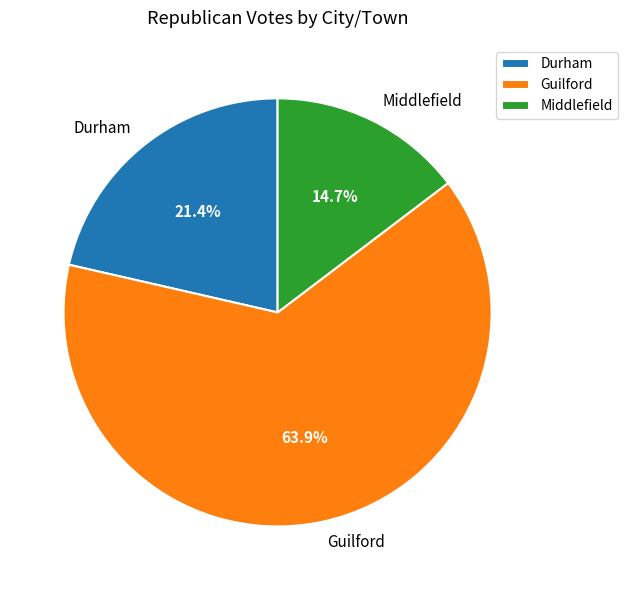

Which category has the smallest portion of the pie?

Middlefield